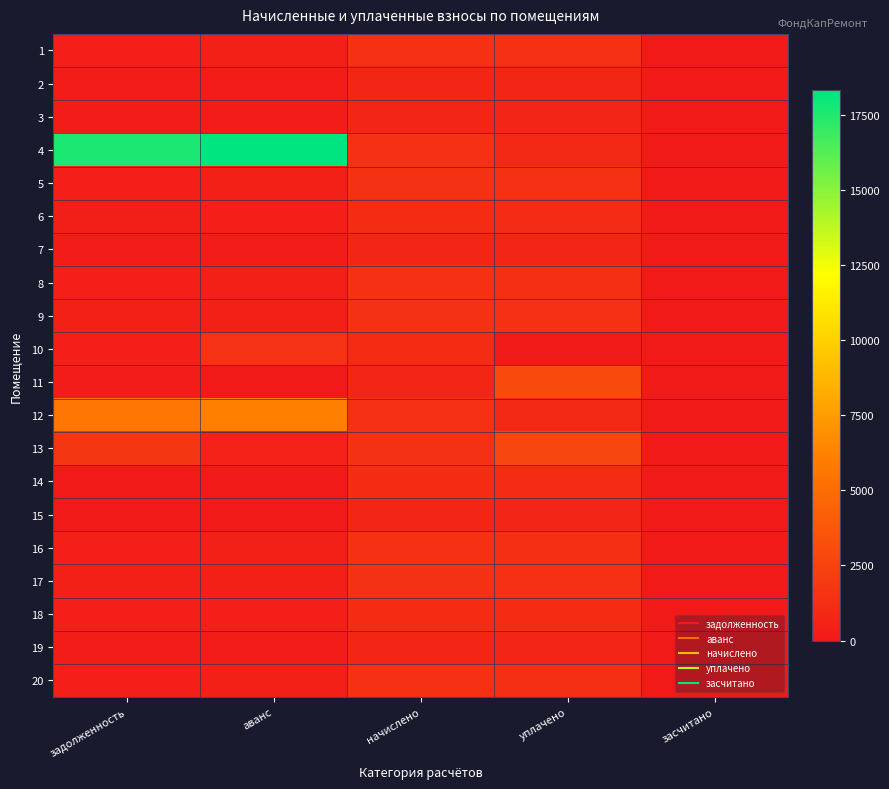

At which category is the sum across all series the highest?

аванс